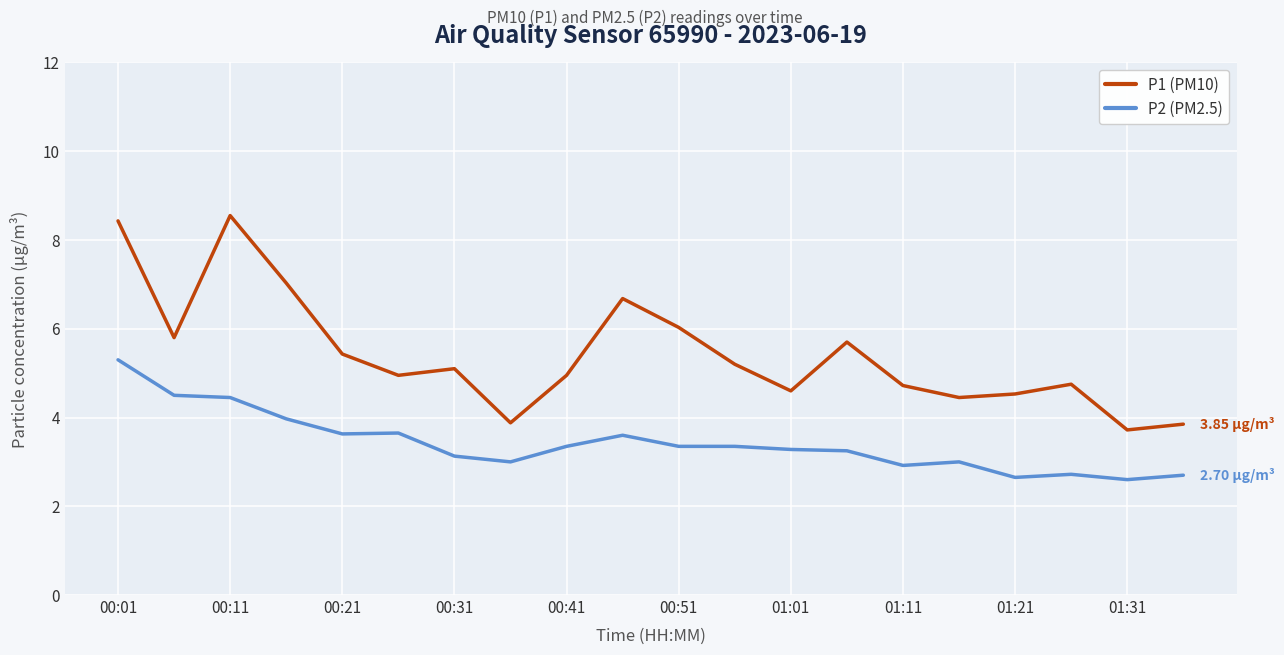

List the series in order of their peak value, lowest first.

P2 (PM2.5), P1 (PM10)